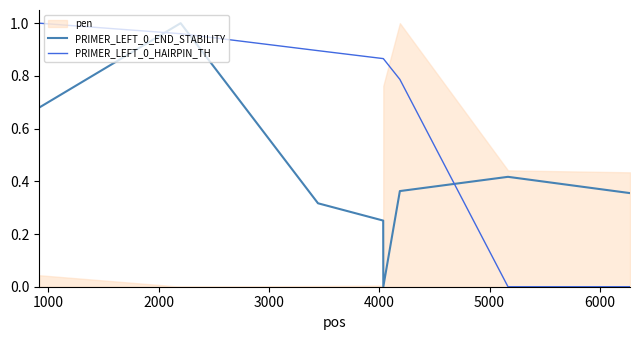

The PRIMER_LEFT_0_HAIRPIN_TH series shows 0.5 at 7000. True or false?

False